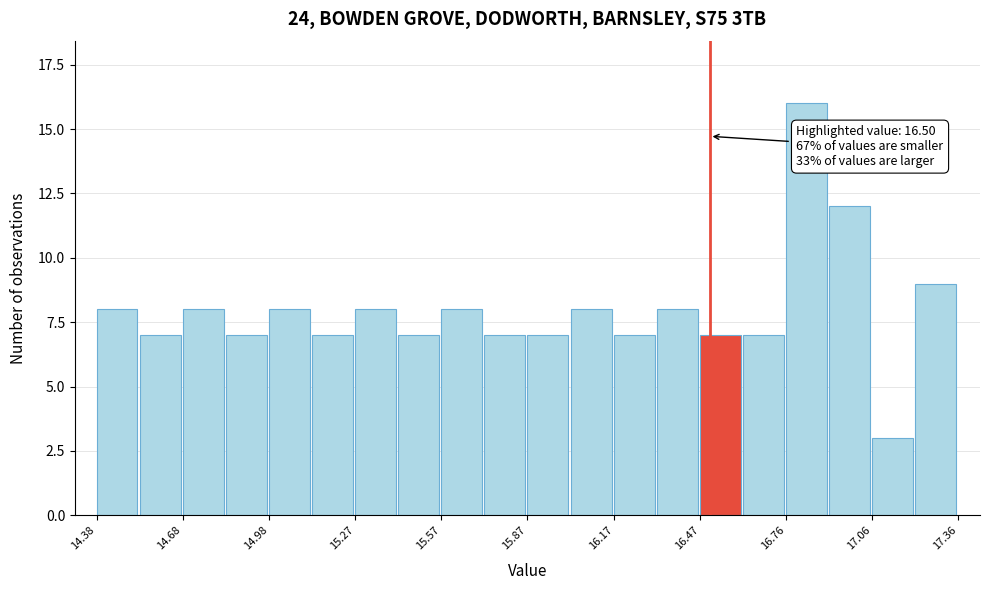

Read against the x-axis, roughly where is the centre of the tallest bar?

16.85